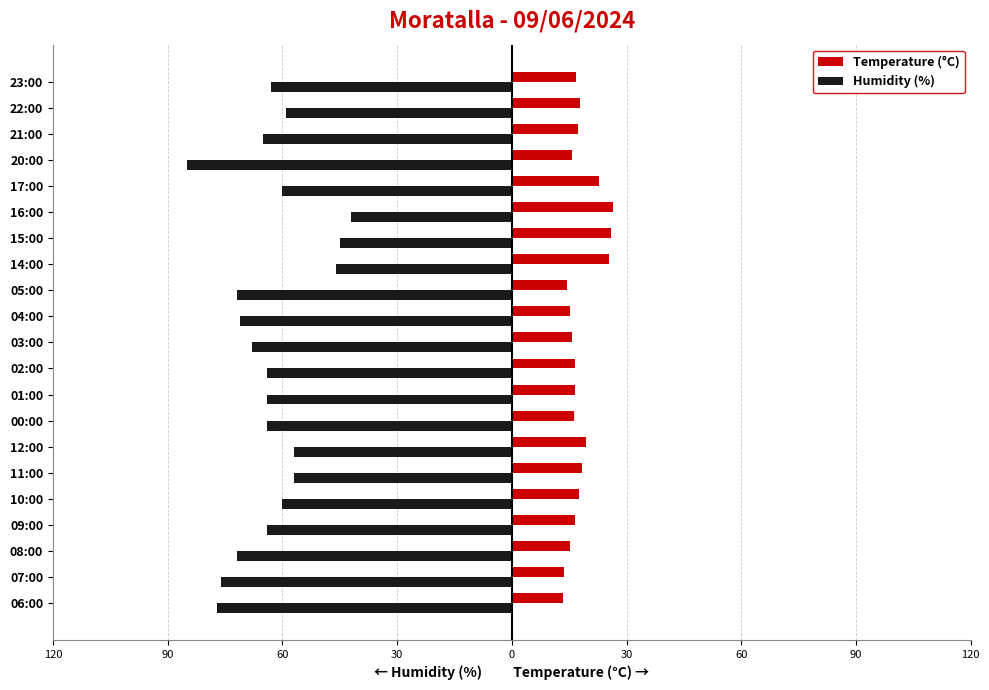

What are all the series names shown in the legend?

Temperature (°C), Humidity (%)